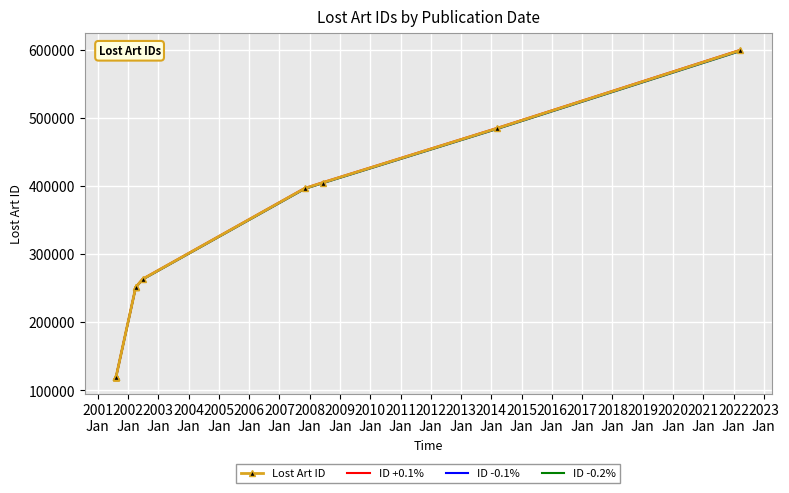

At which category does ID +0.1% reach its first local valley?

2002
Jan